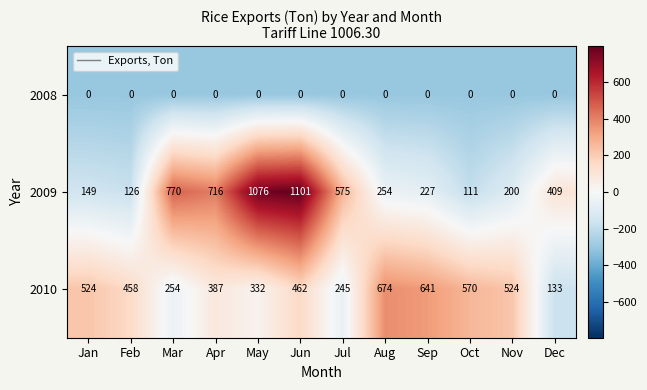

Rank the series by their maximum value, from lowest to highest.

2008, 2010, 2009